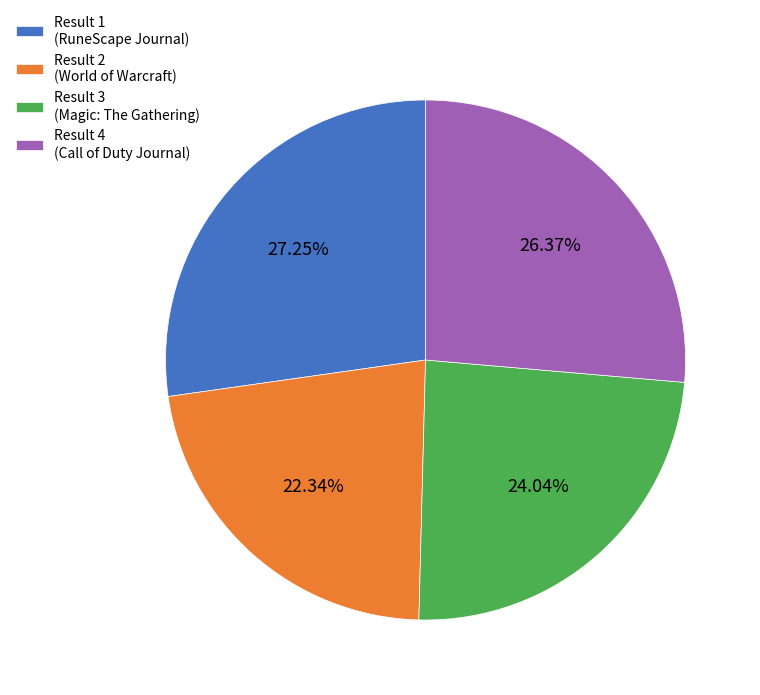

To the nearest percent, what is the average slice percentage?

25%